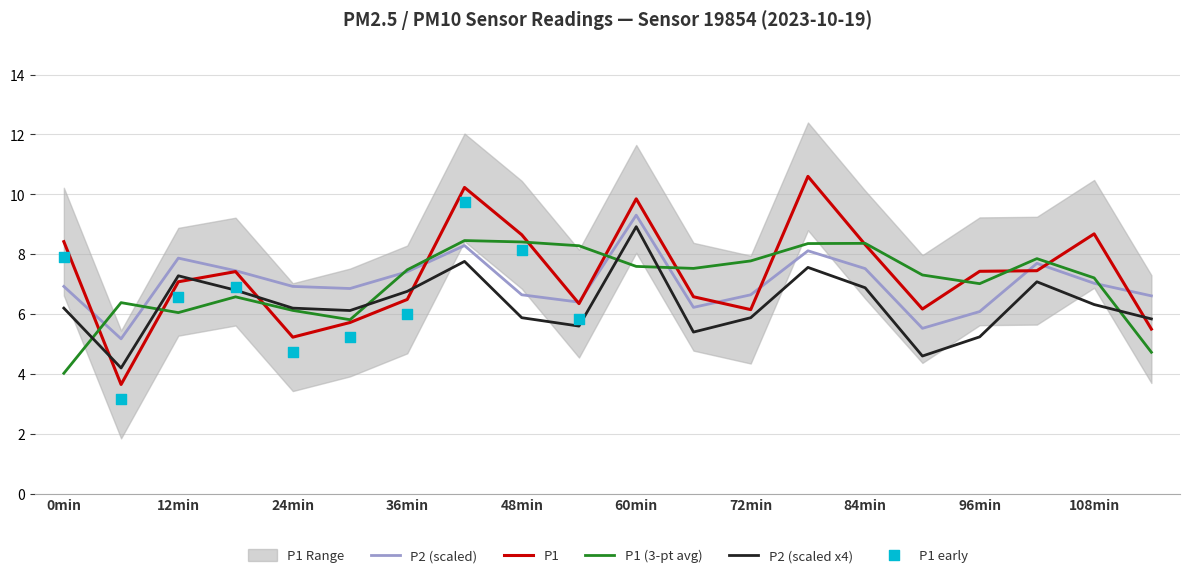

The P1 series shows 4.7 at 96min. True or false?

False